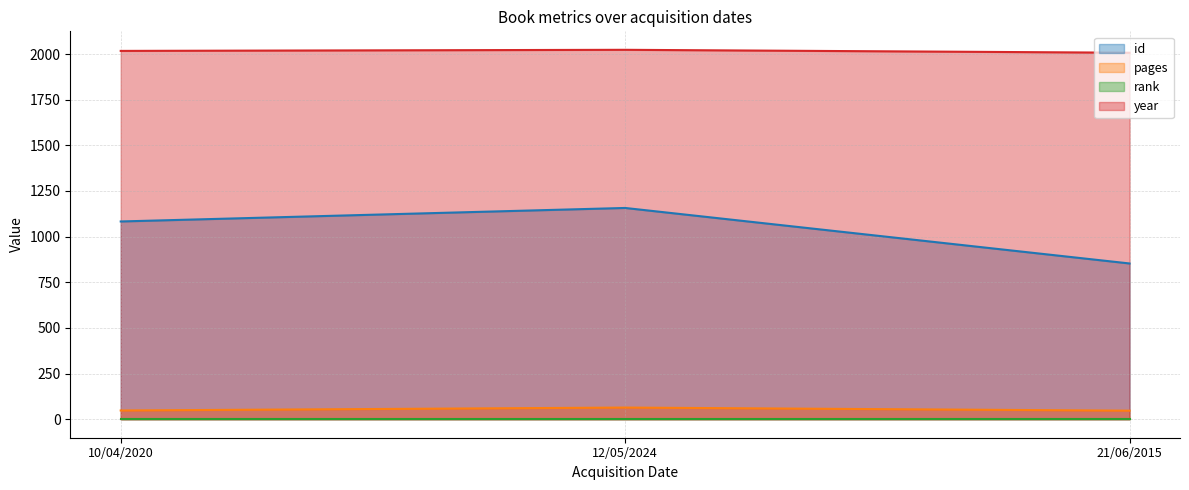

What value does the rank (line) series have at 21/06/2015?

1